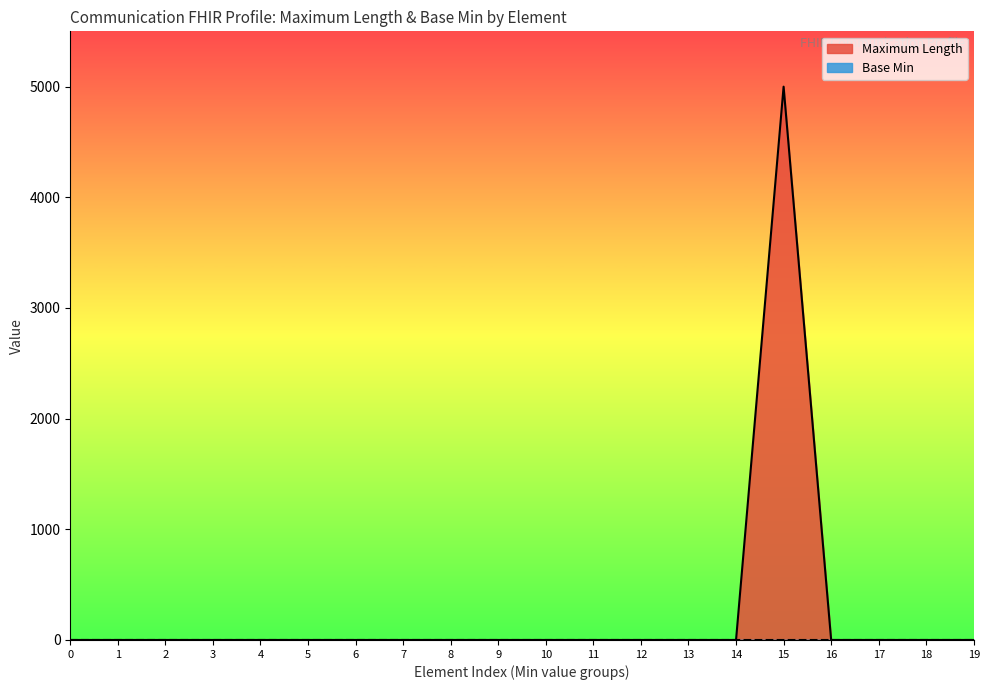

Which series has the widest spread of values?

Maximum Length